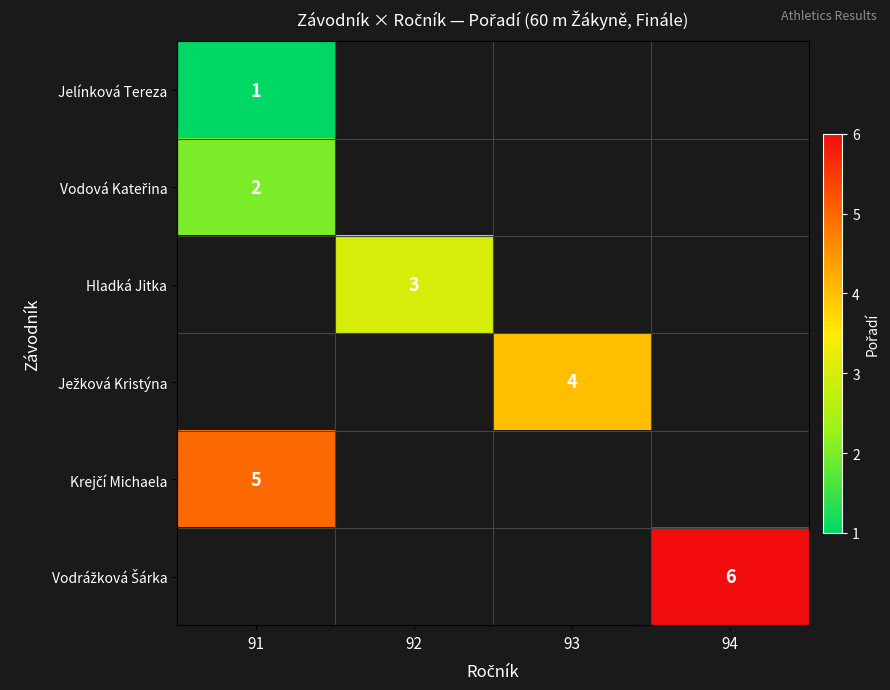

Is it true that Hladká Jitka equals 3 at 92?

True